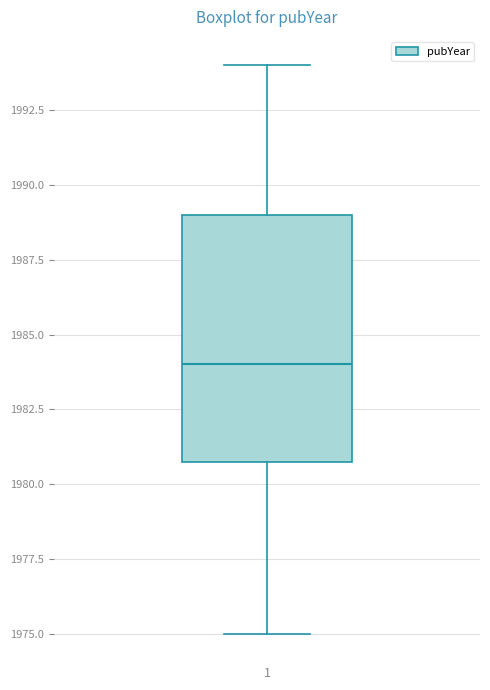

Where is the lower edge of the box at x = 1 on the y-axis? The values are not printed on the chart, so give them approximately, as read against the axis.

1981